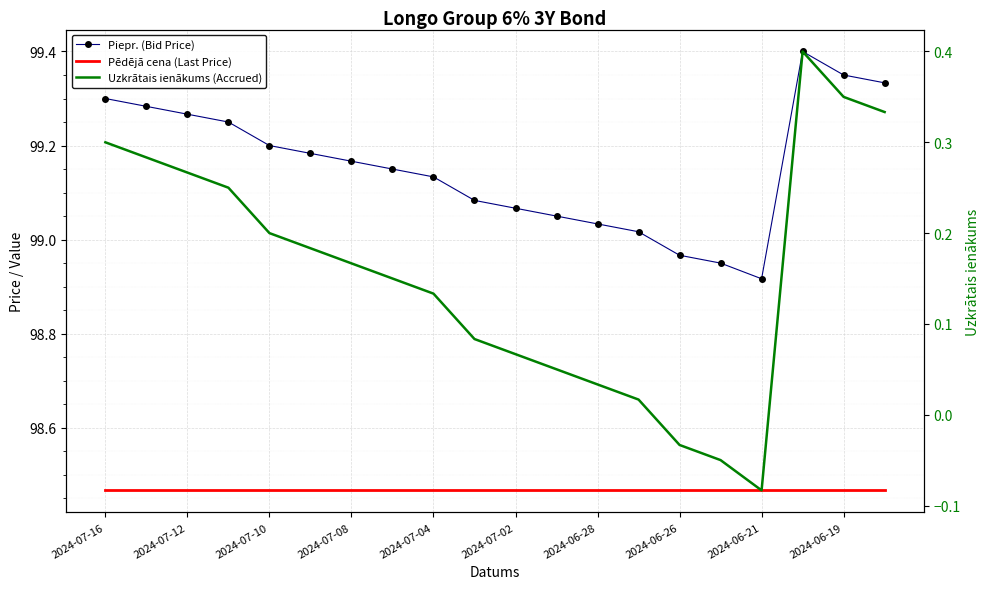

At which label is Uzkrātais ienākums (Accrued) closest to 0?

13